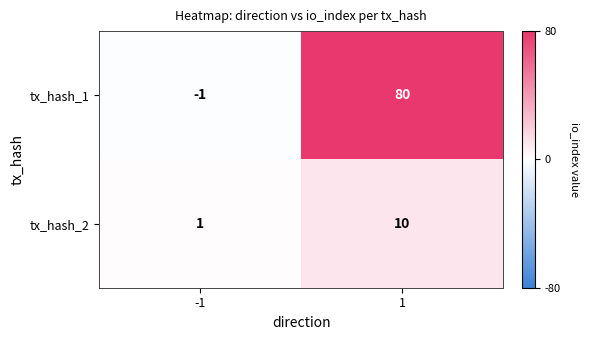

List the series in order of their peak value, lowest first.

tx_hash_2, tx_hash_1